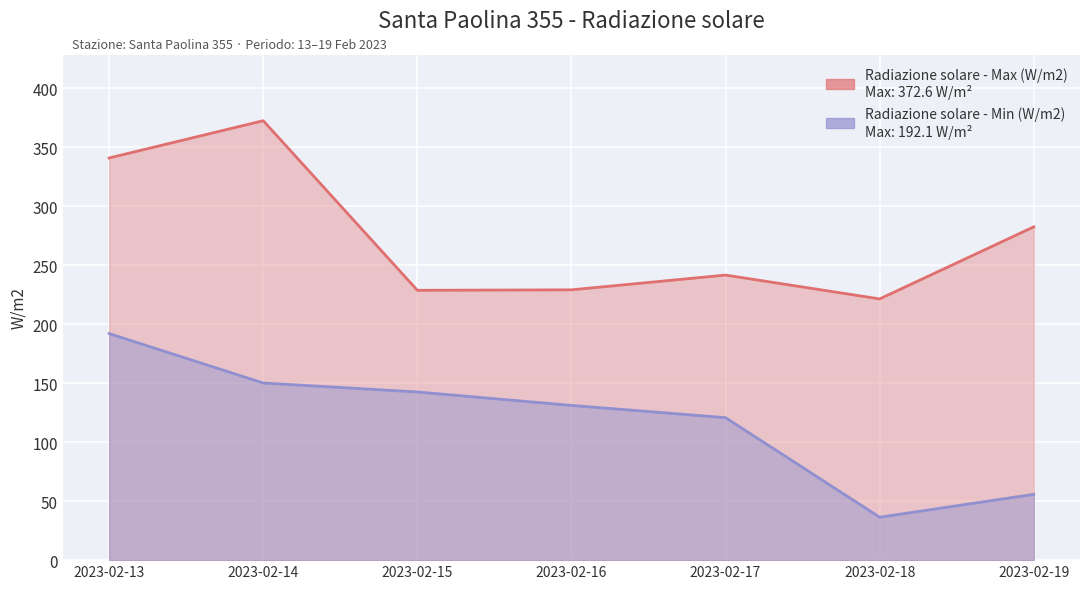

Which series has the largest range (max minus min)?

Radiazione solare - Min (W/m2)